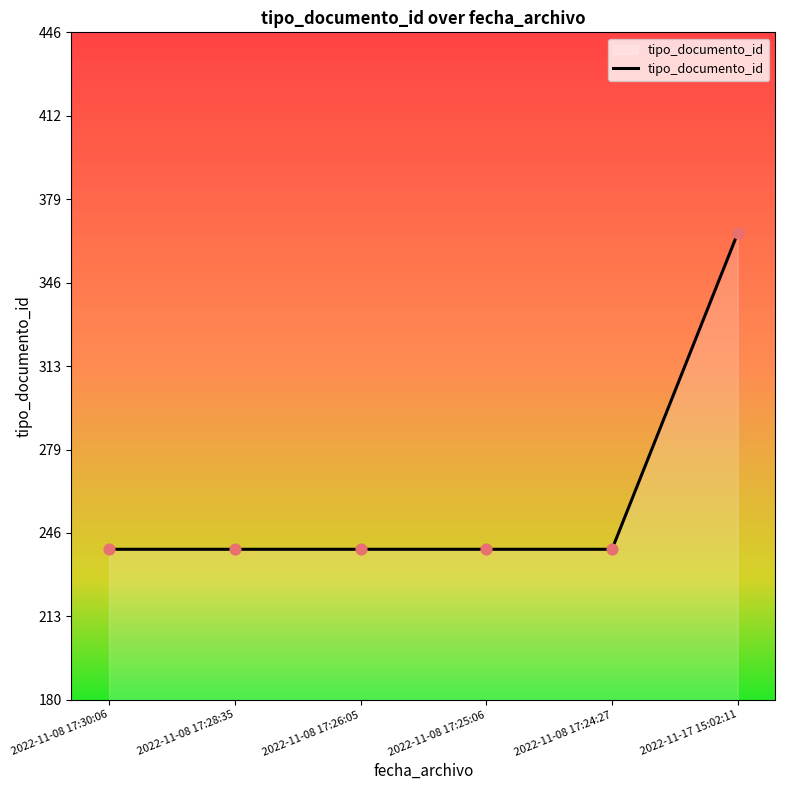

Approximately how many times larger is the value at 2022-11-17 15:02:11 compared to 2022-11-08 17:26:05?

1.5